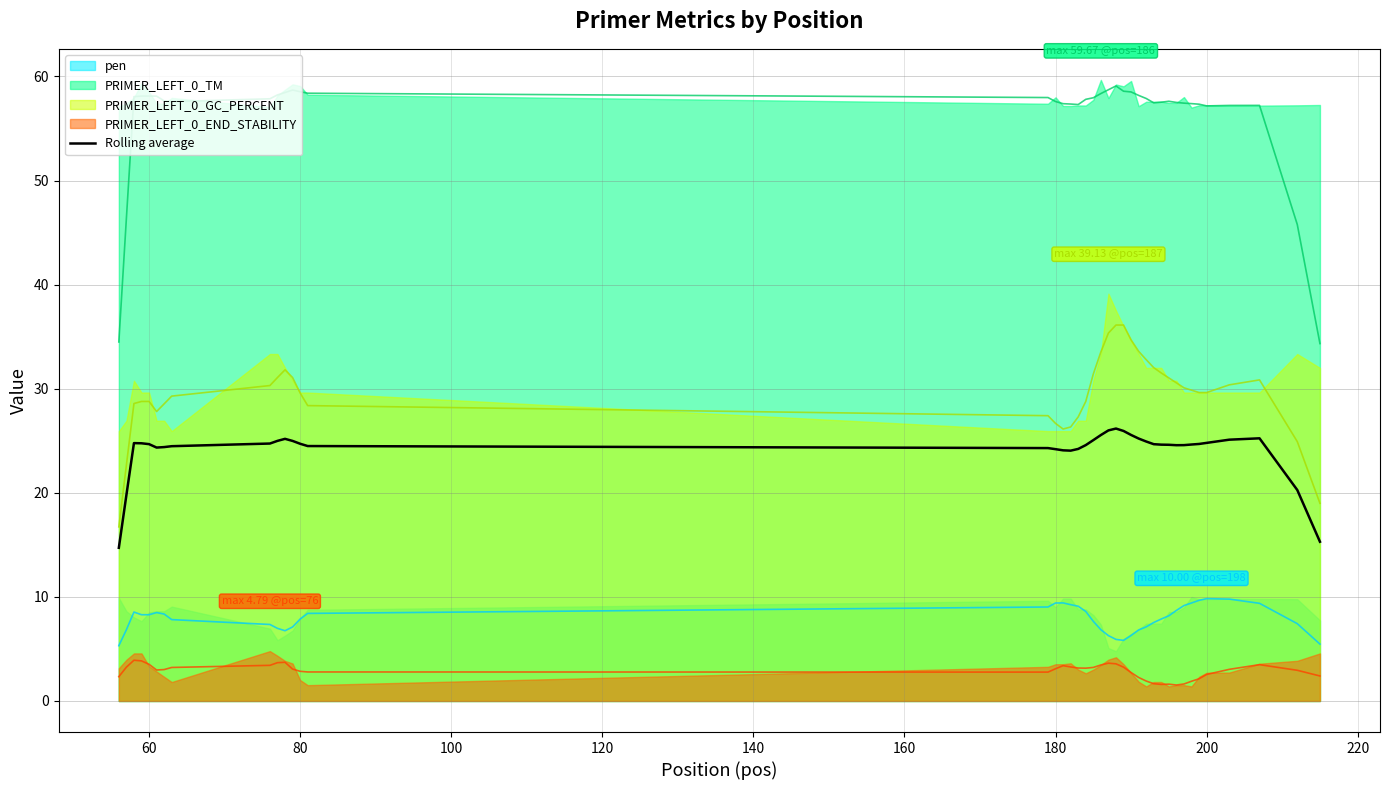

The Rolling average series shows 10.2 at 80. True or false?

False